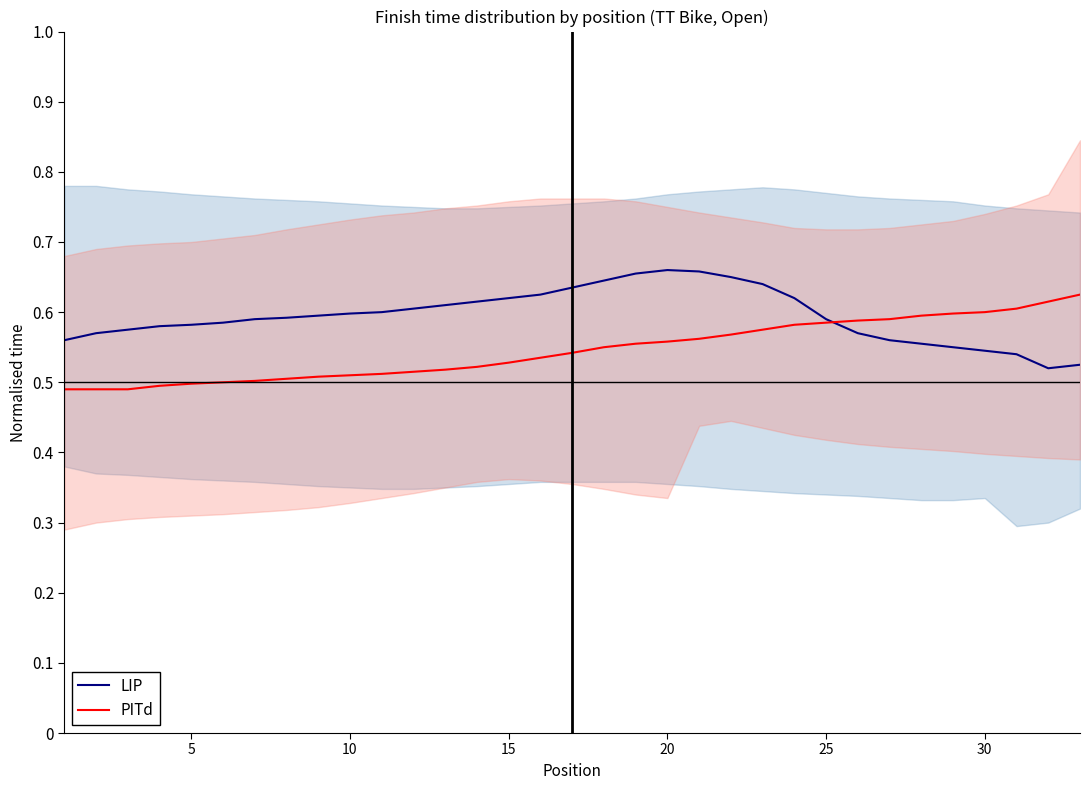

The LIP series shows 0.2 at 5. True or false?

False